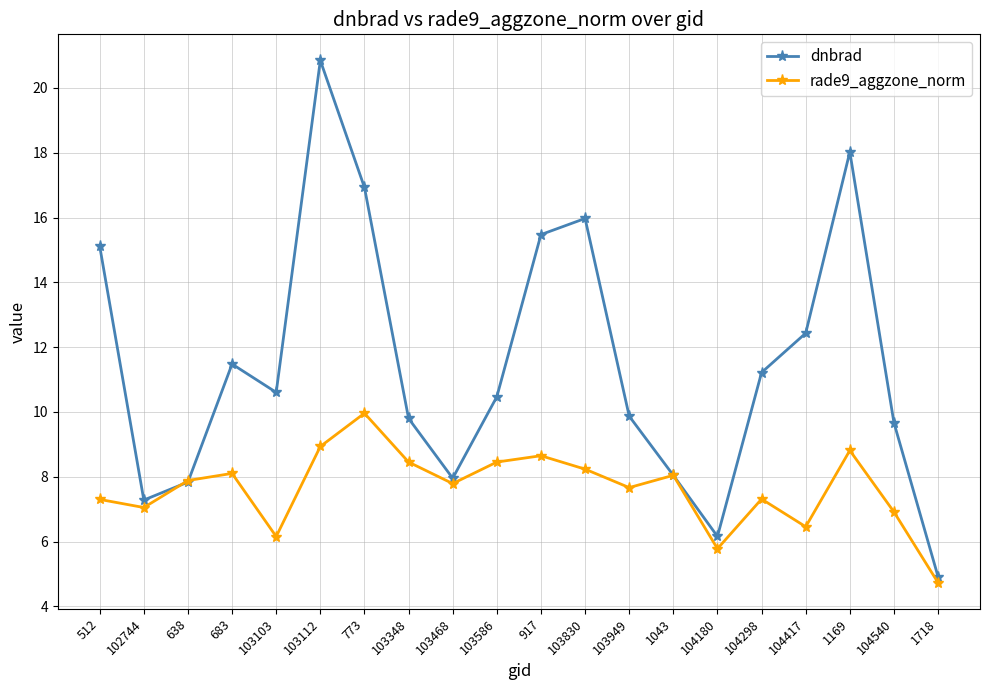

Which label corresponds to the smallest value in the chart?

1718